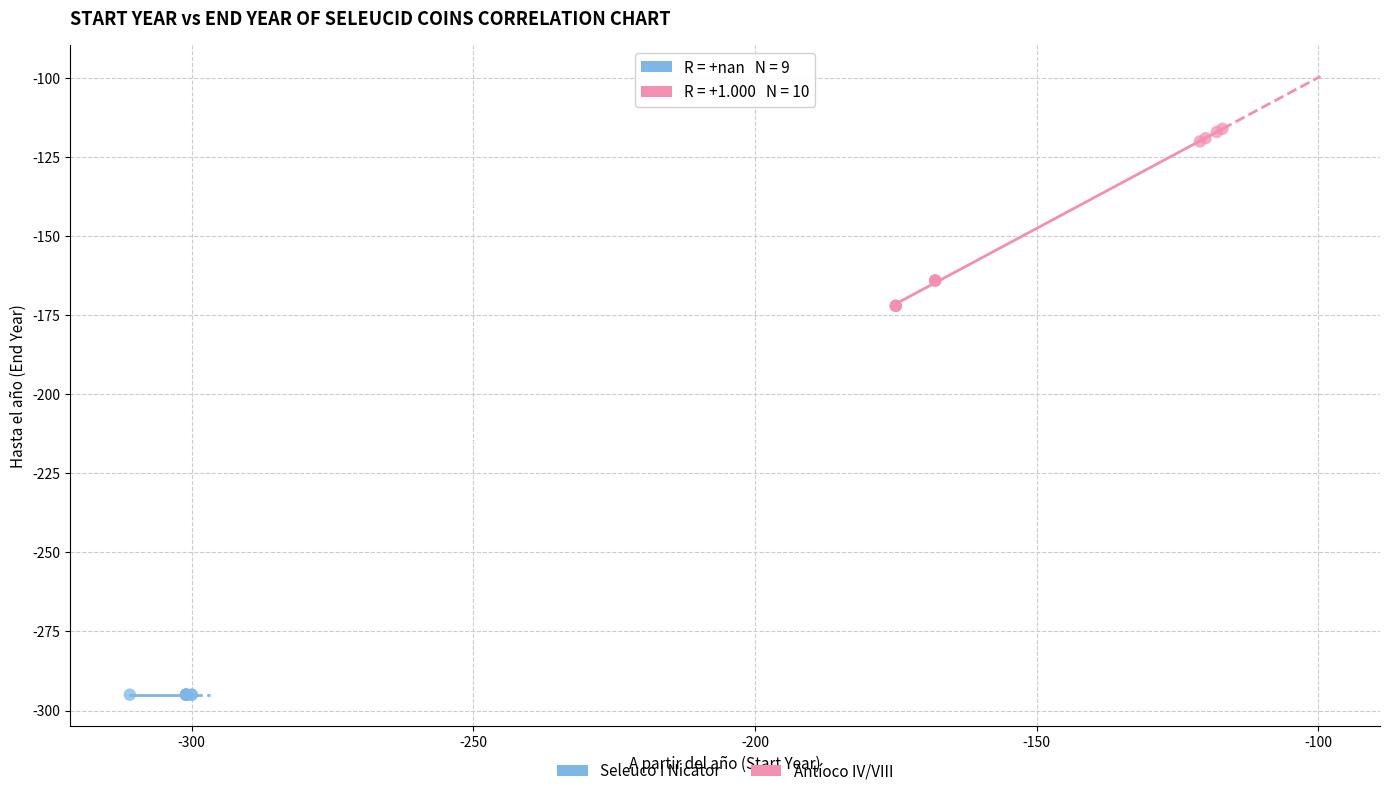

Which series contains the highest Y value?

Antíoco IV/VIII